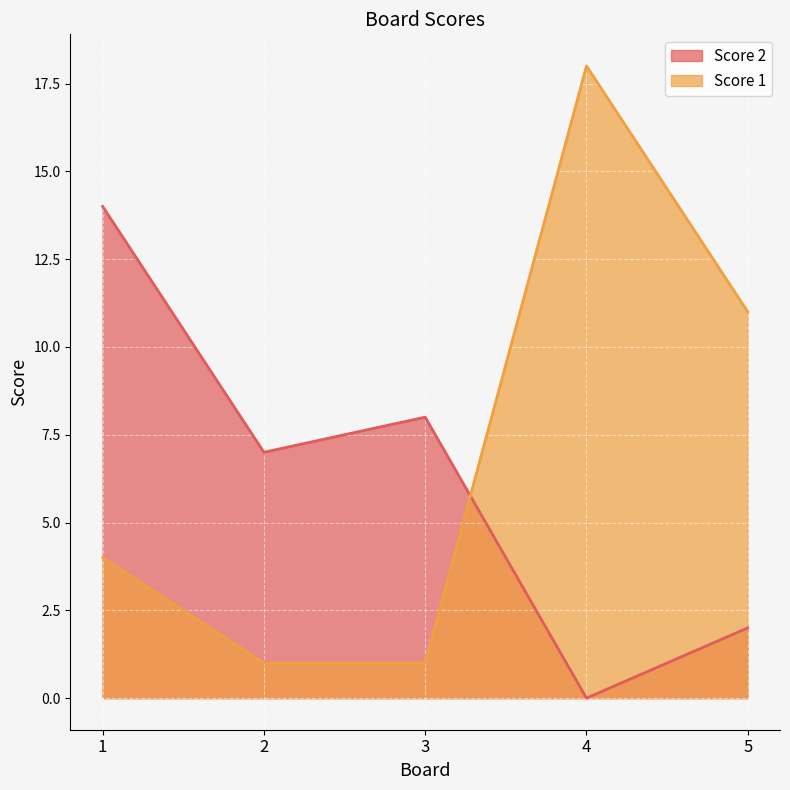

Reading left to right, what are all the values shown in this chart?

Score 2: 14	7	8	0	2
Score 1: 4	1	1	18	11